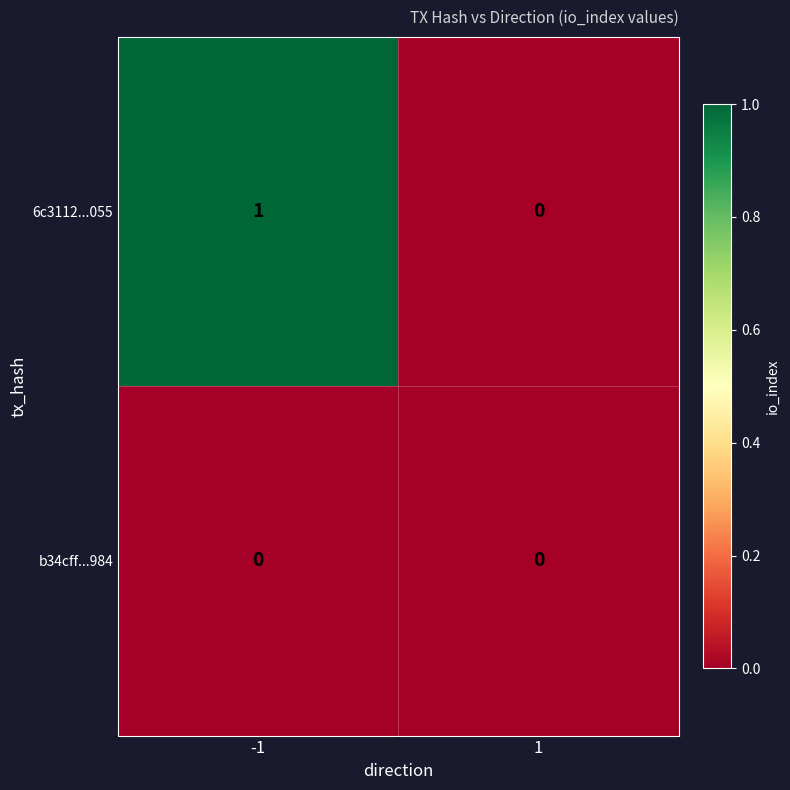

Rank the series by their average value, from lowest to highest.

b34cff...984, 6c3112...055